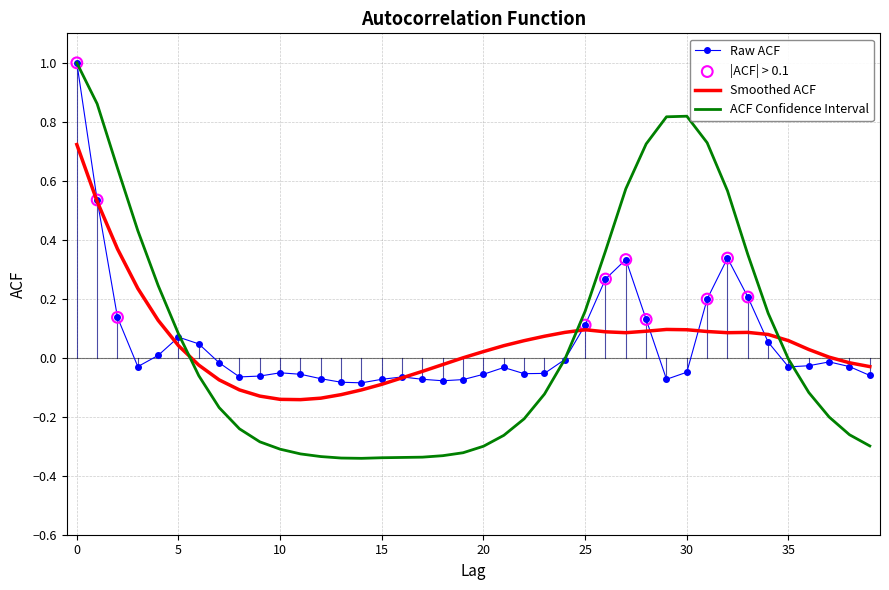

Which series has the largest range (max minus min)?

ACF Confidence Interval